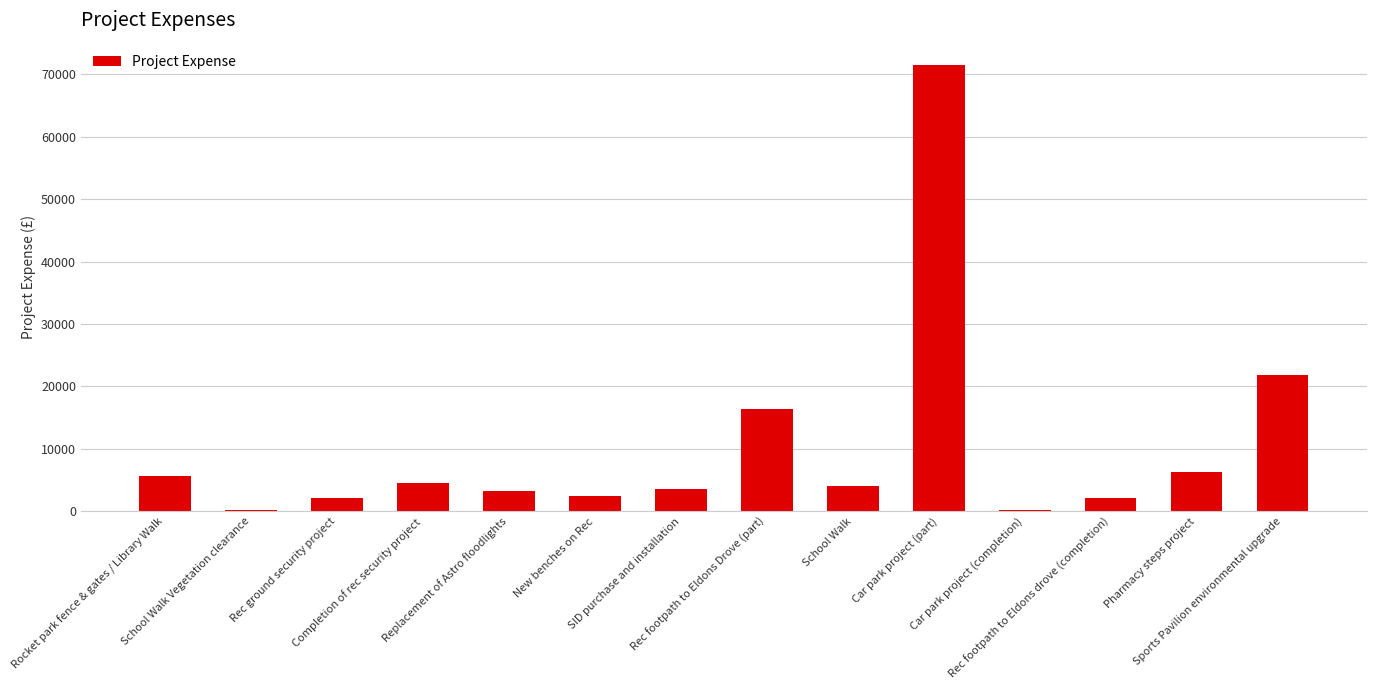

What is the minimum value shown in the chart?

259